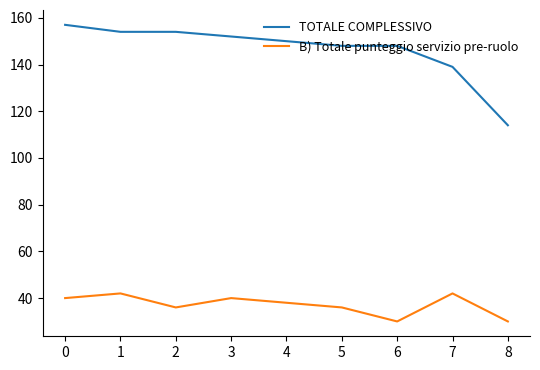

True or false: TOTALE COMPLESSIVO and B) Totale punteggio servizio pre-ruolo cross at least once.

False